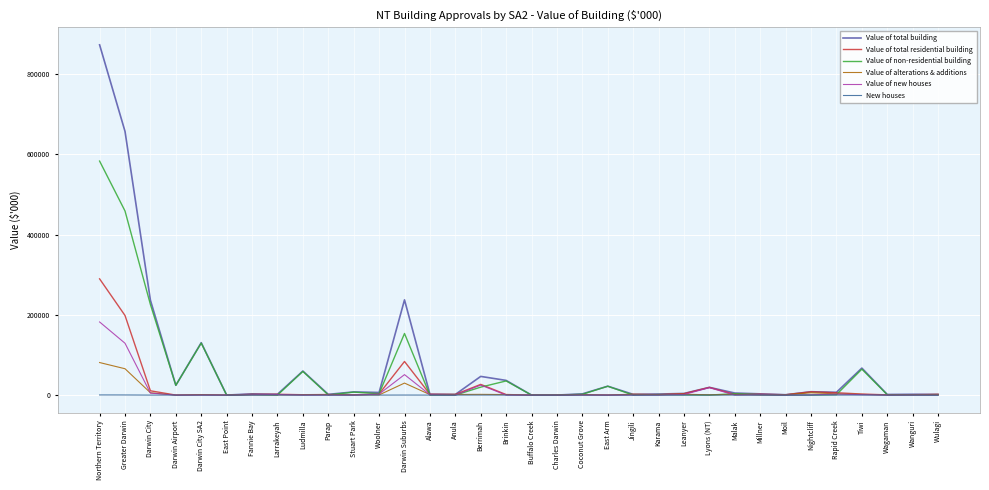

Which series has the largest range (max minus min)?

Value of total building